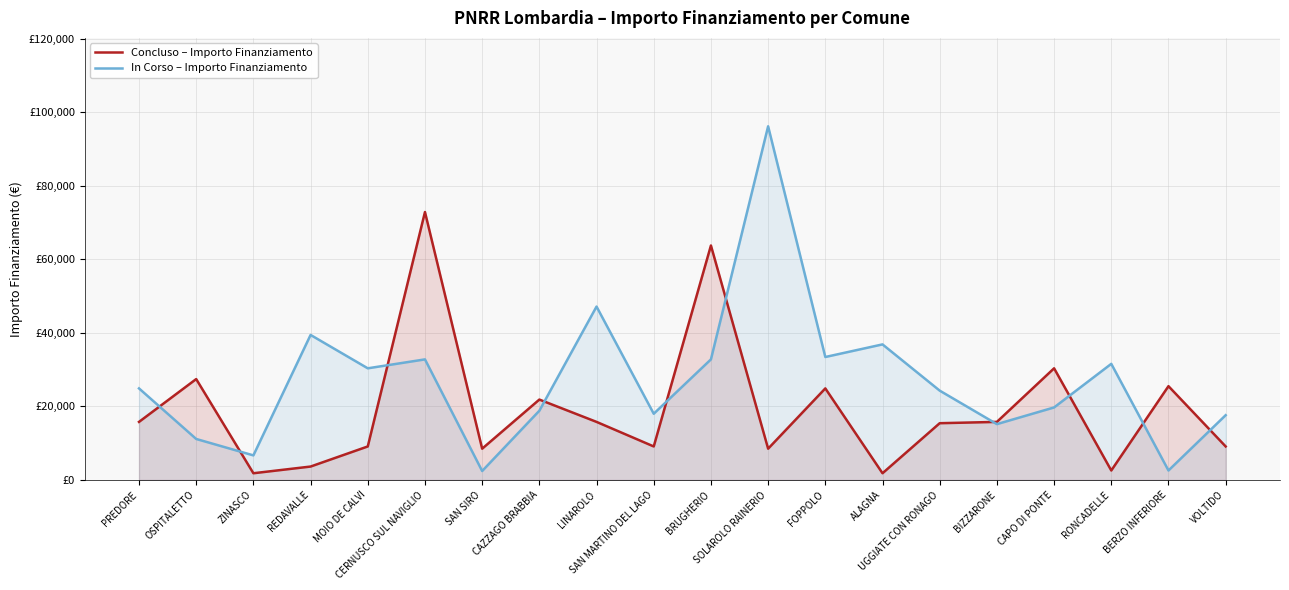

How many lines are shown in the chart?

2